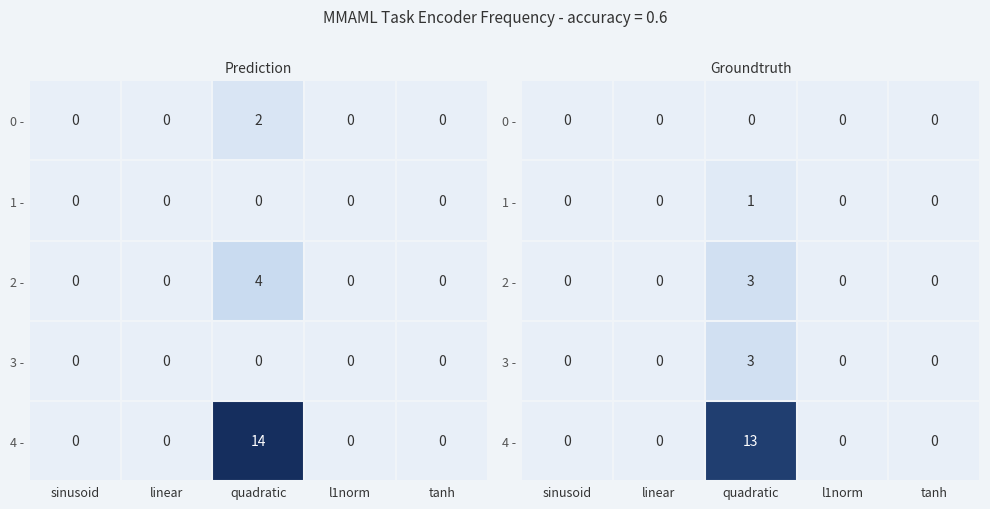

What is the highest value of the 2 - series?

3